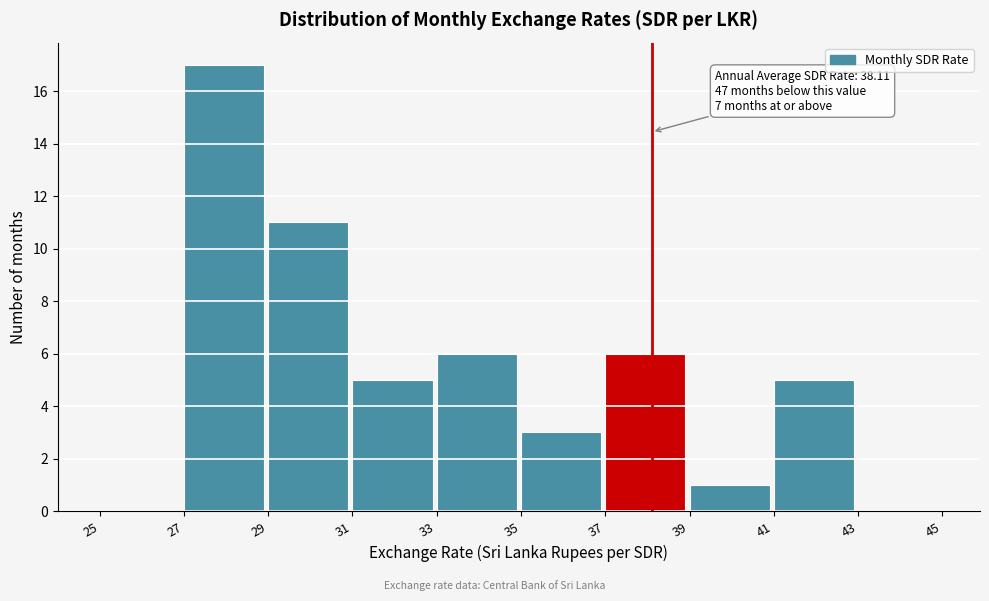

Which range on the x-axis has the tallest bar?

27 to 29